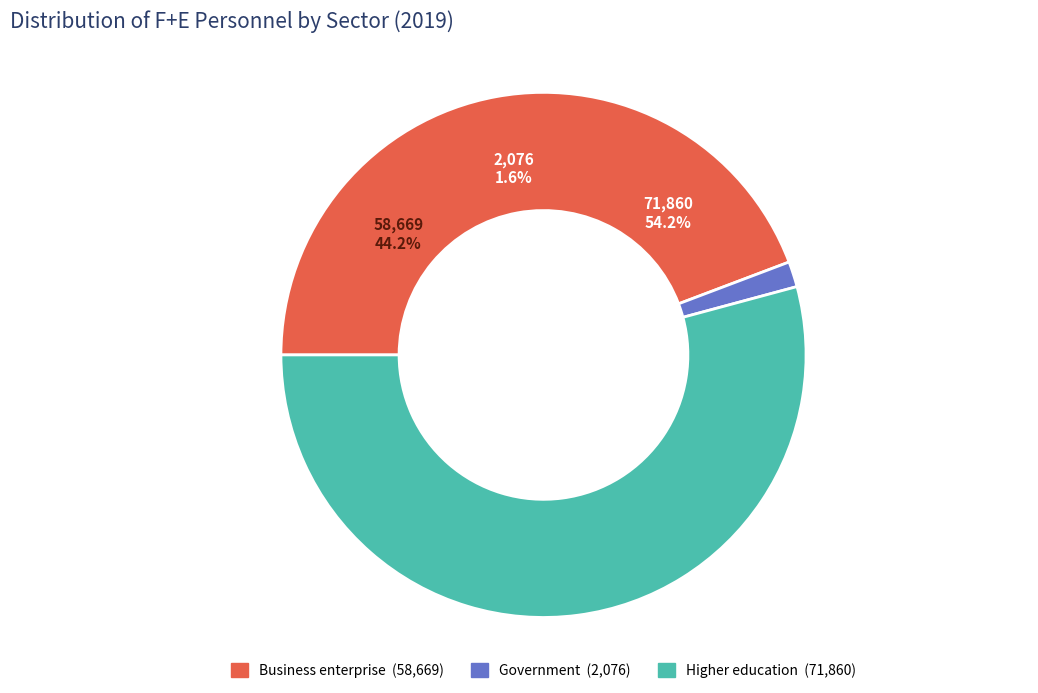

How many segments does this pie chart have?

3